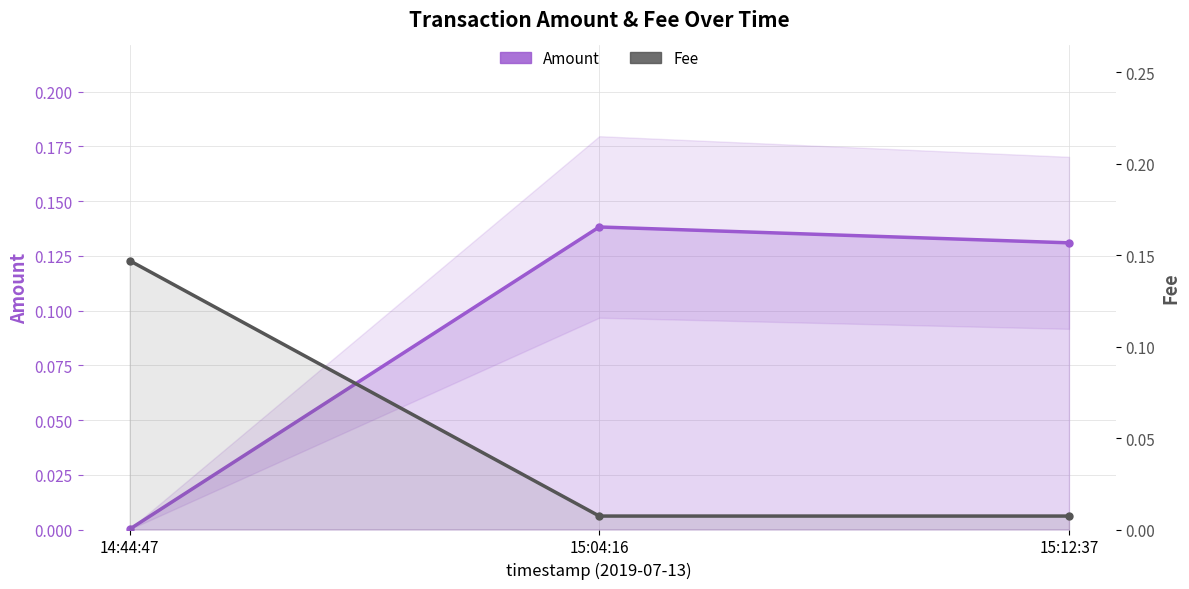

Read the Amount value at 15:12:37.

0.1